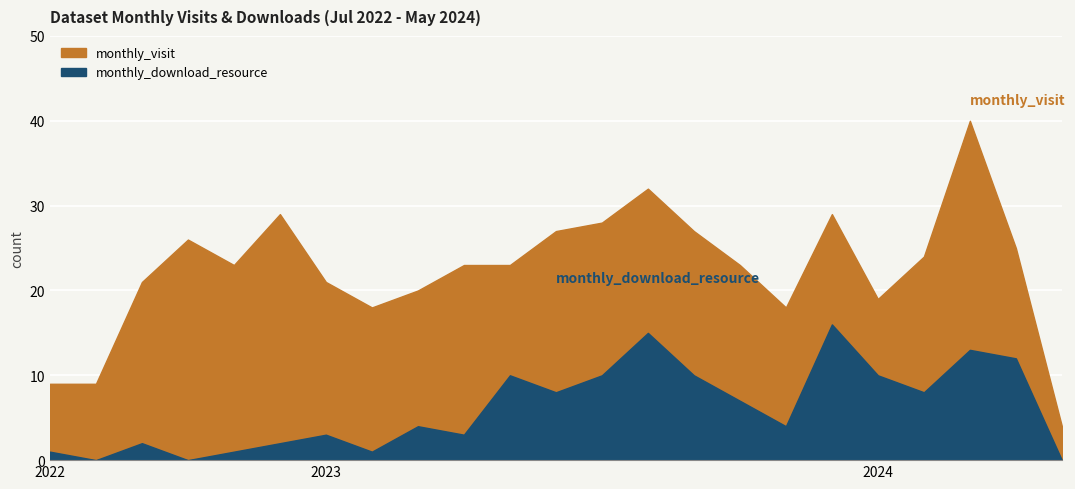

What is the difference between the maximum and second lowest values in the monthly_download_resource series?

16